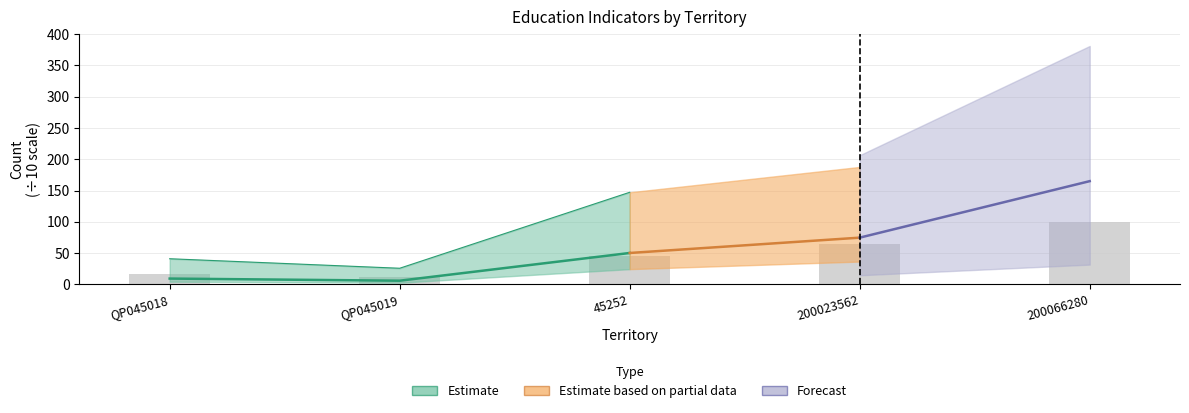

Reading right to left, list all the values displayed in this chart.

99.4	64.0	46.1	12.0	16.5